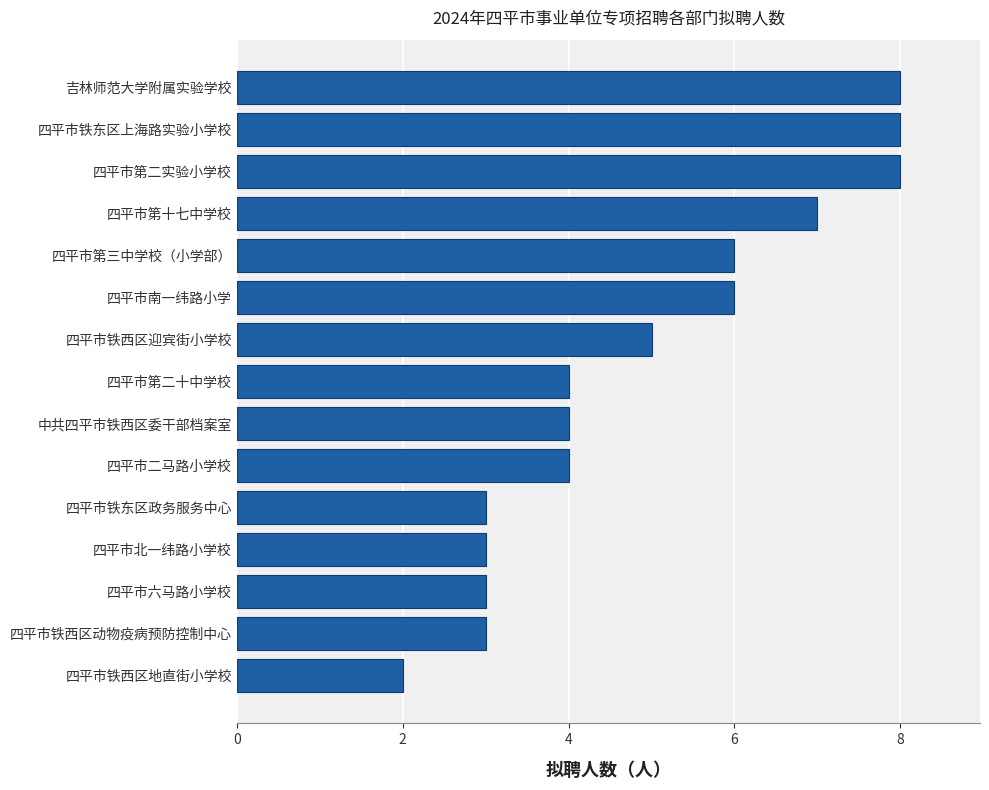

What is the average value?

5